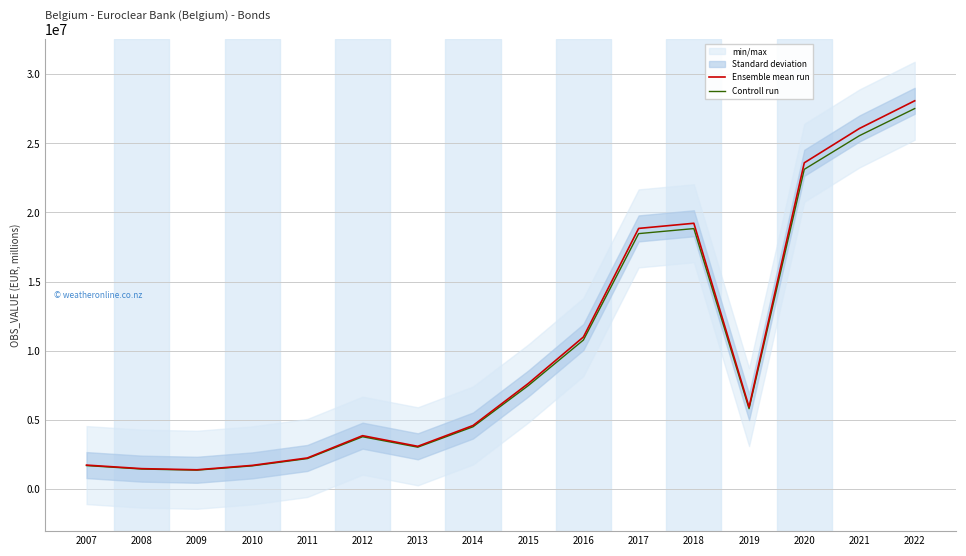

Where is Controll run nearest to the value 14436936?

2016